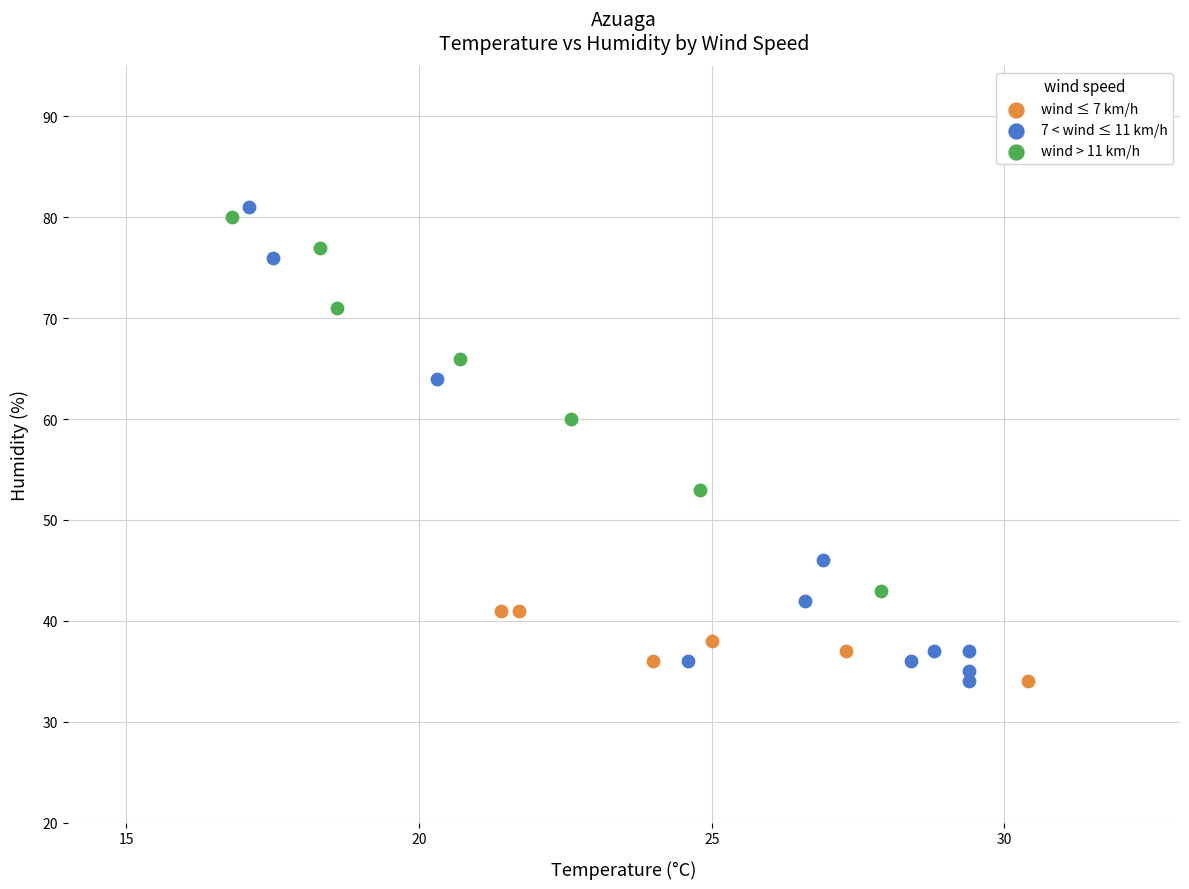

Which series has the largest Y range (max minus min)?

7 < wind ≤ 11 km/h